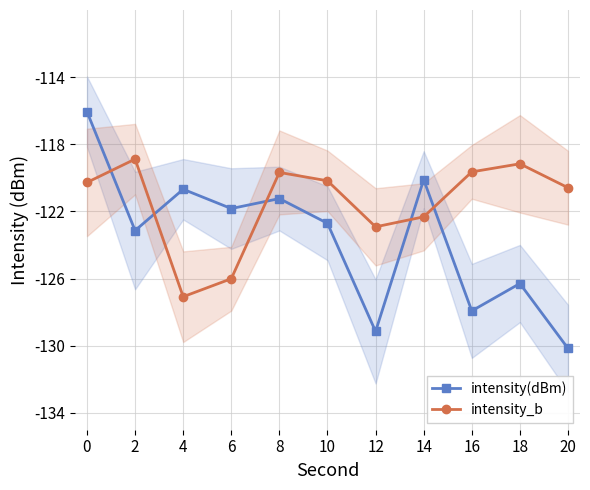

What value does the intensity(dBm) series have at 20?

-130.2